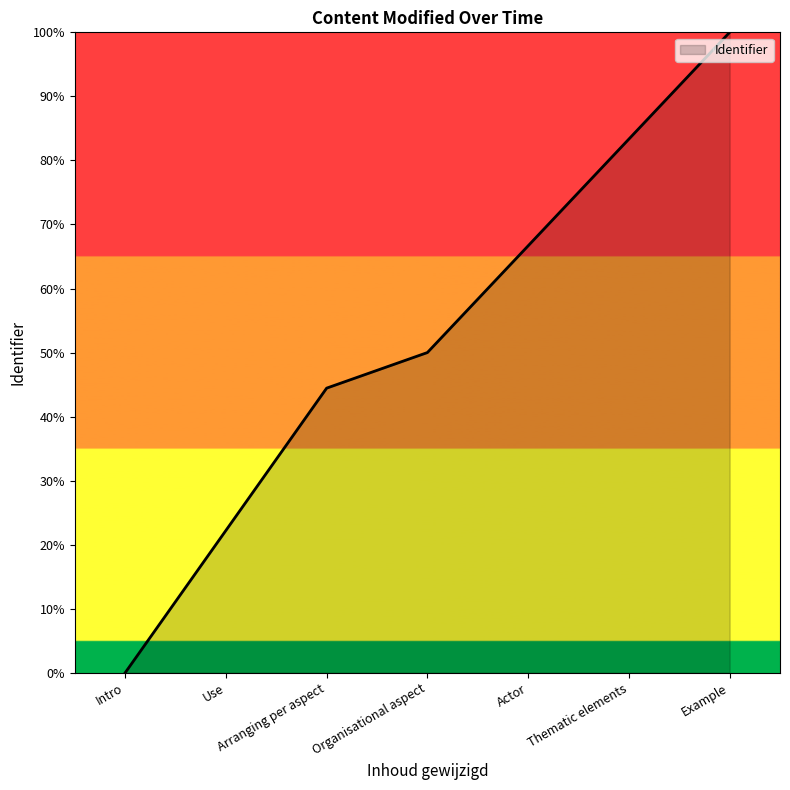

Between Thematic elements and Actor, which is larger?

Thematic elements